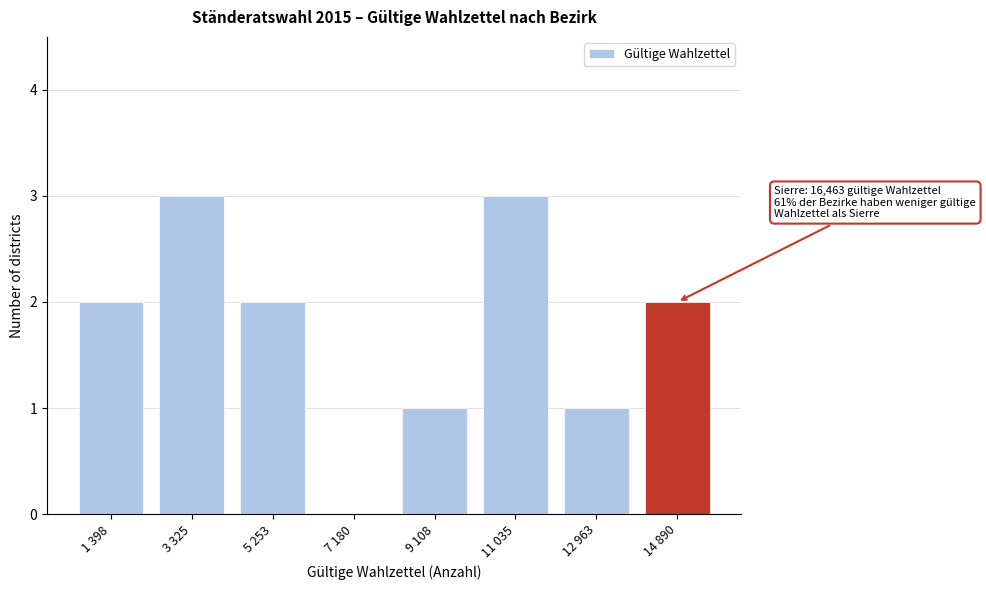

Reading left to right, transcribe all the data shown in this chart.

1 398=2	3 325=3	5 253=2	7 180=0	9 108=1	11 035=3	12 963=1	14 890=2